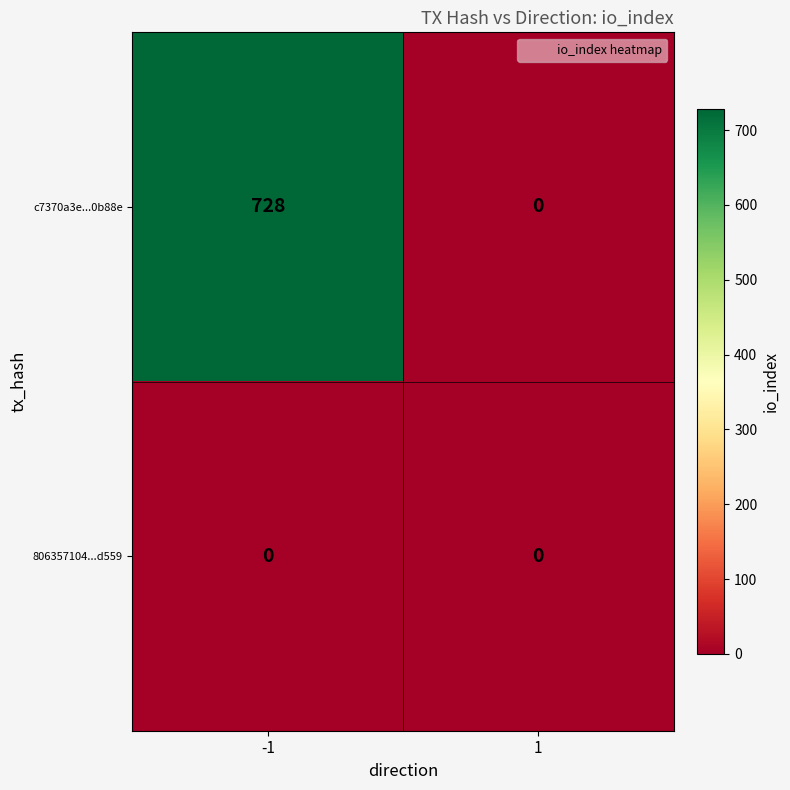

What is the sum of the c7370a3e...0b88e values at -1 and 1?

728